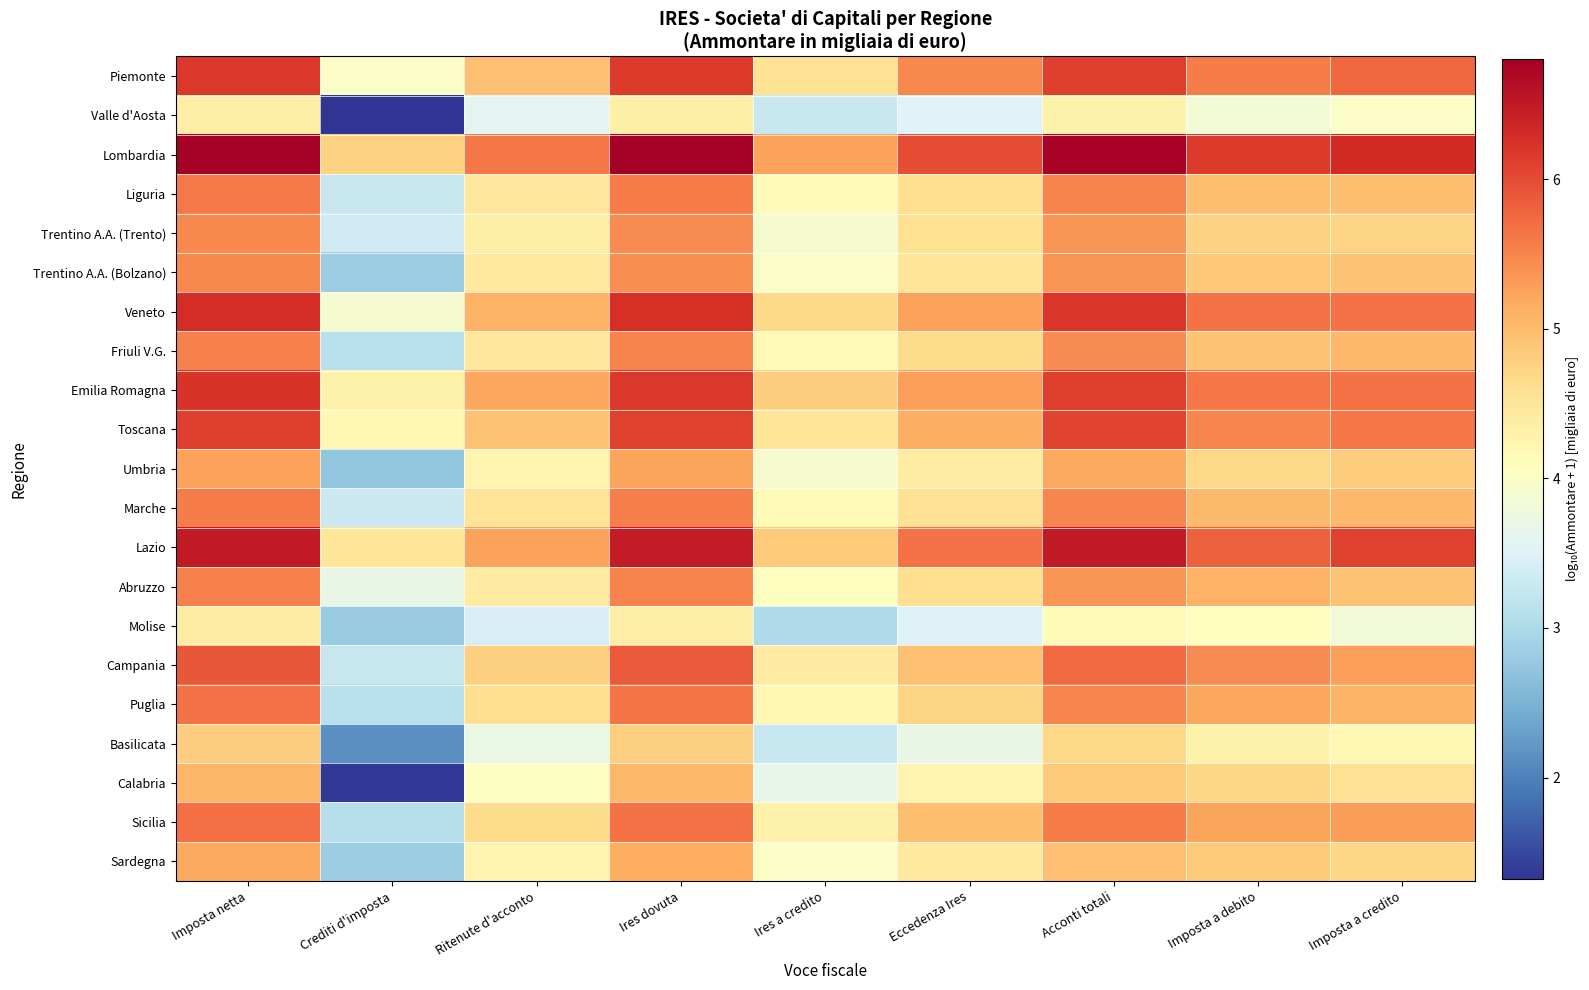

List the series in order of their peak value, highest first.

Lombardia, Lazio, Veneto, Emilia Romagna, Piemonte, Toscana, Campania, Sicilia, Puglia, Liguria, Marche, Abruzzo, Friuli V.G., Trentino A.A. (Trento), Trentino A.A. (Bolzano), Umbria, Sardegna, Calabria, Basilicata, Molise, Valle d'Aosta